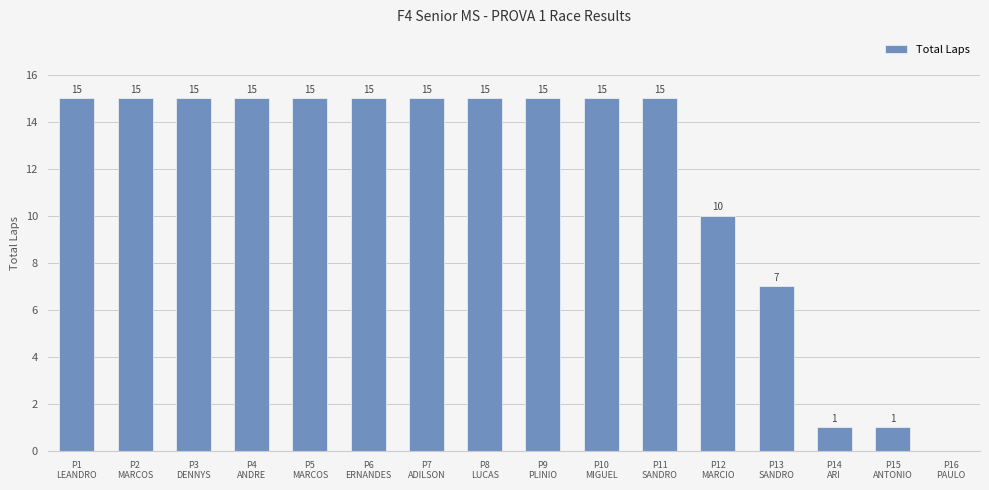

What is the sum of all values?

184